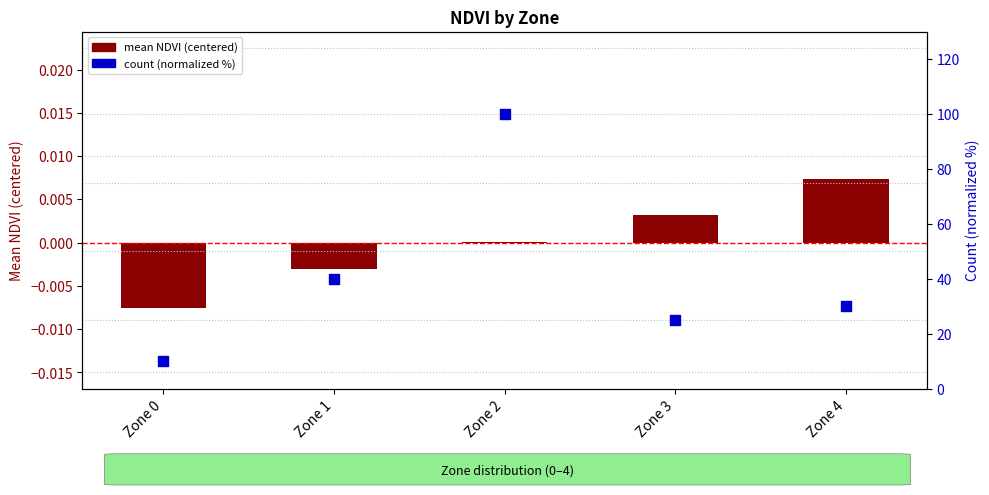

Which series has the largest total across all categories?

count (normalized %)